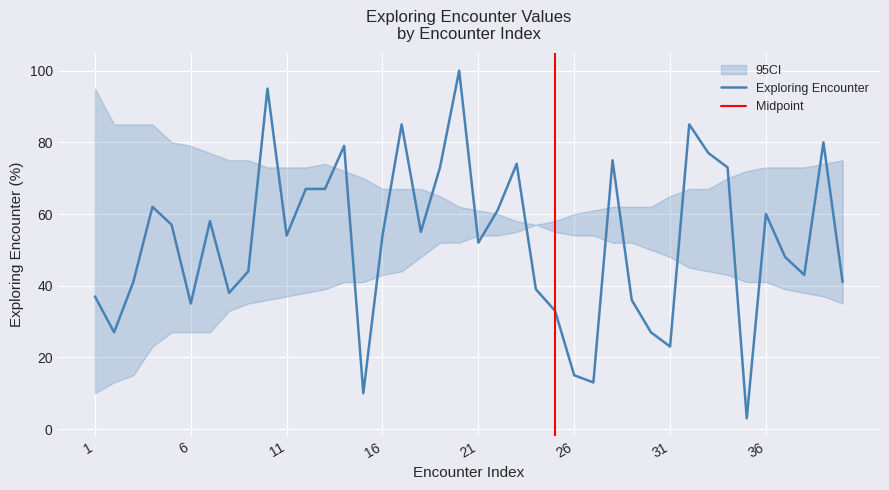

Is it true that the value at 40 is 73?

False